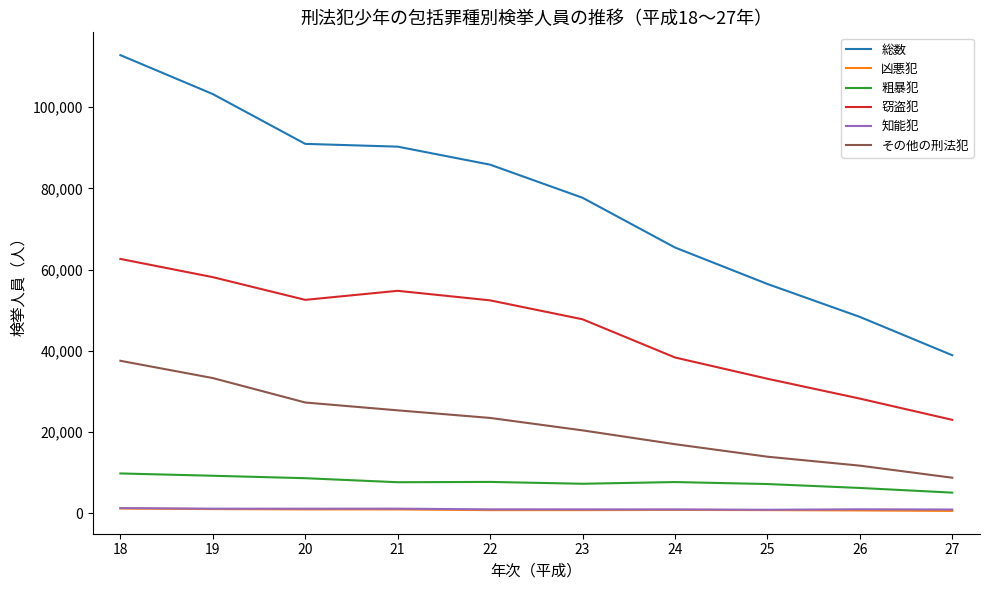

True or false: 知能犯 and 粗暴犯 intersect in this chart.

False